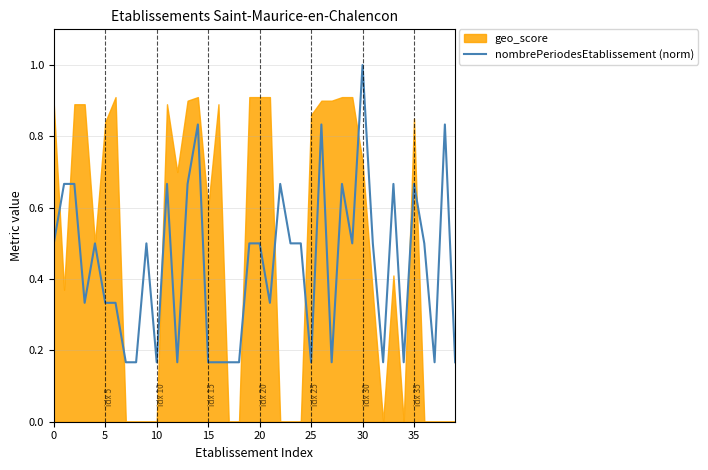

How many points are lower than both their immediate neighbors (excluding endpoints)?

10